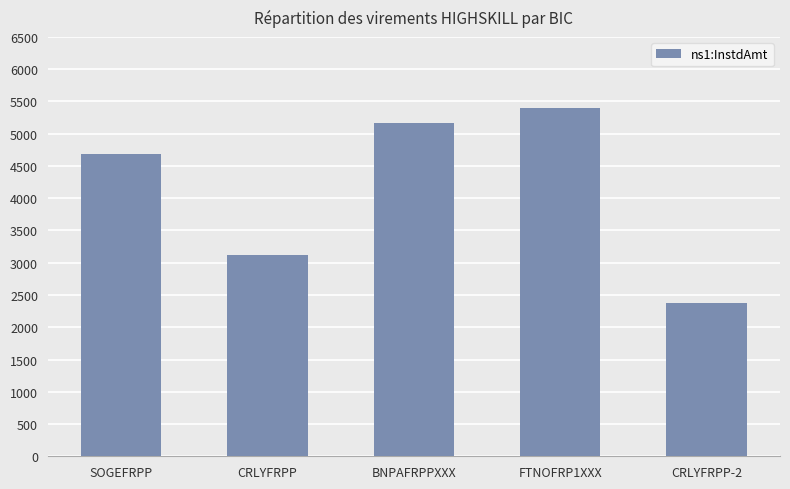

How many categories are shown in the chart?

5